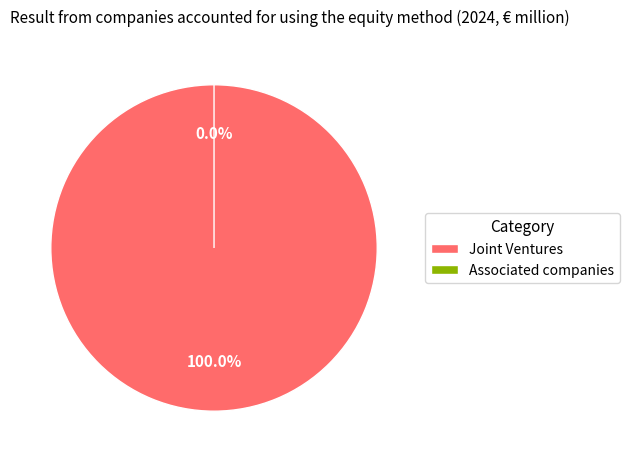

What percentage is the Joint Ventures slice, to the nearest percent?

100%